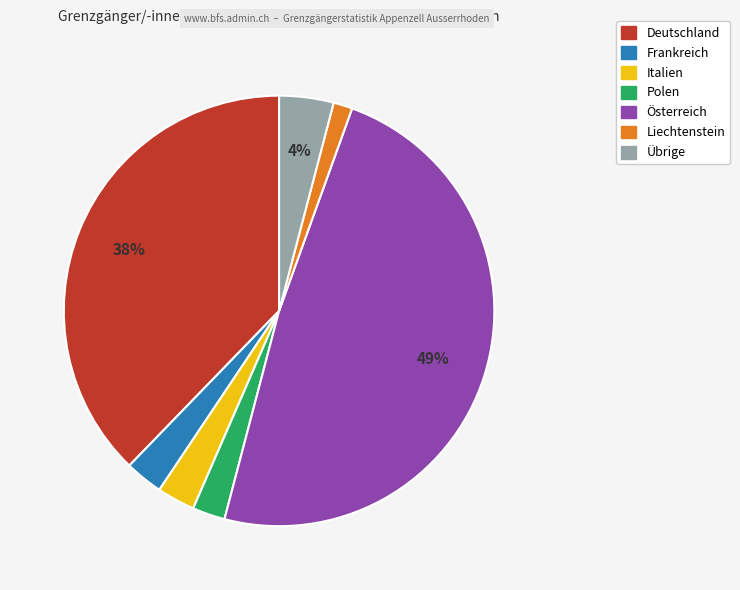

What is the smallest slice in the pie chart?

Liechtenstein